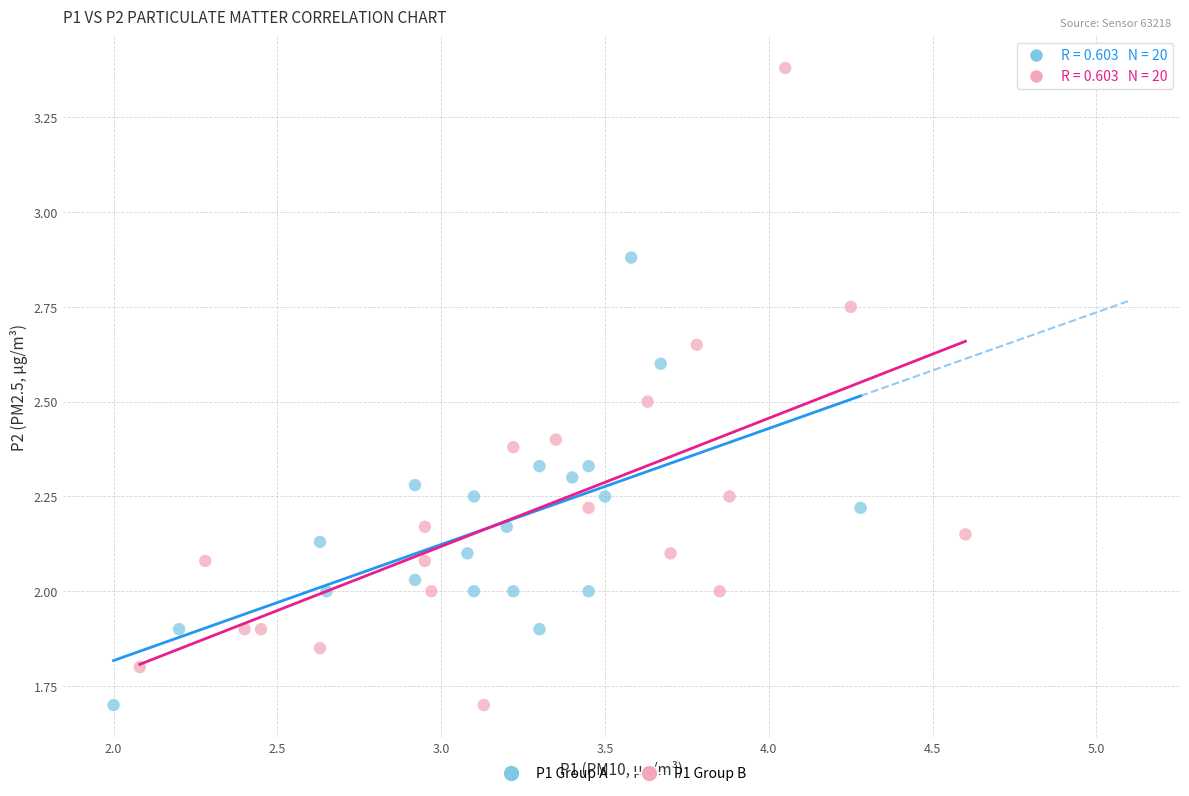

What are all the series names shown in the legend?

P1 Group A, P1 Group B